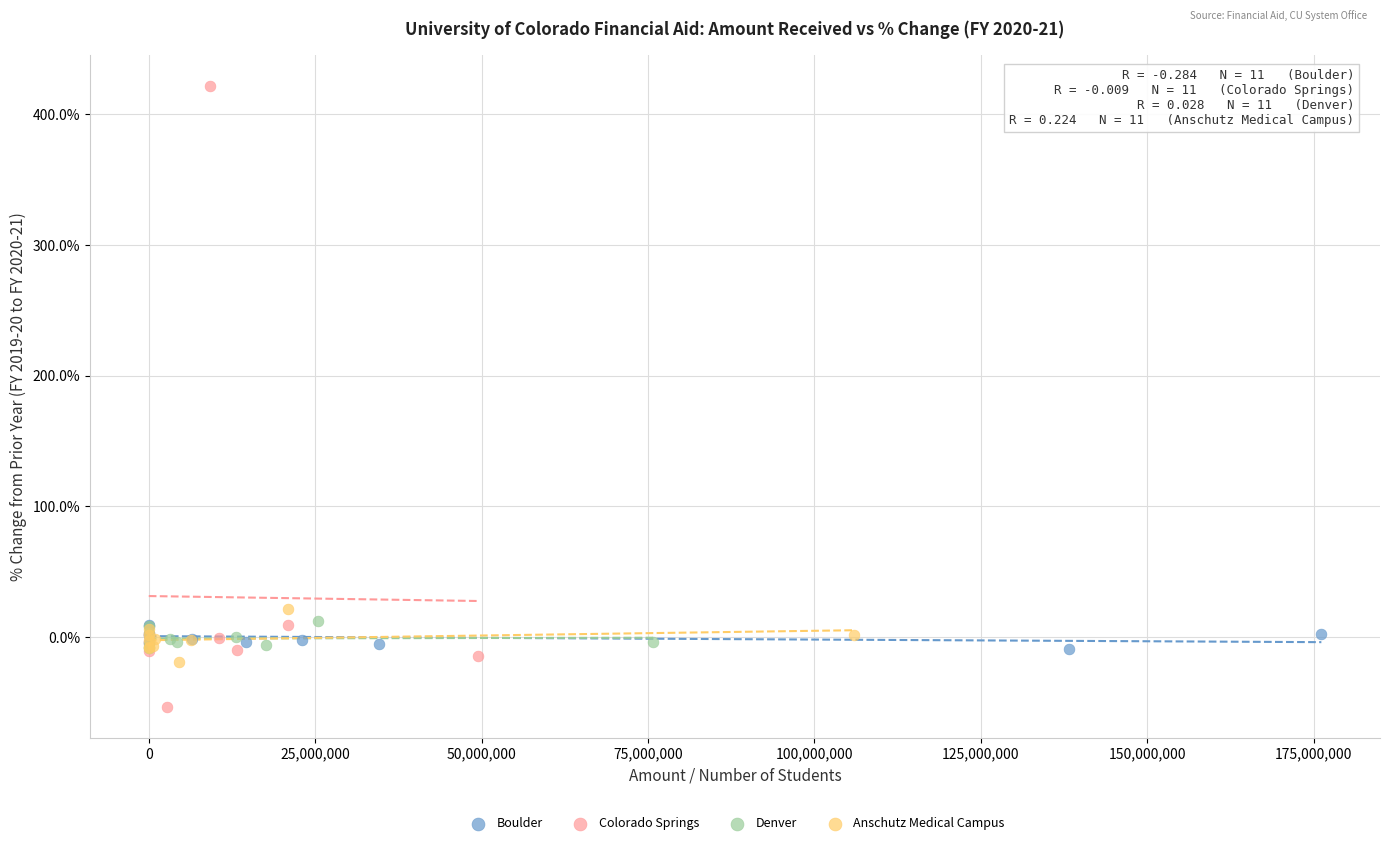

What are all the series names shown in the legend?

Boulder, Colorado Springs, Denver, Anschutz Medical Campus